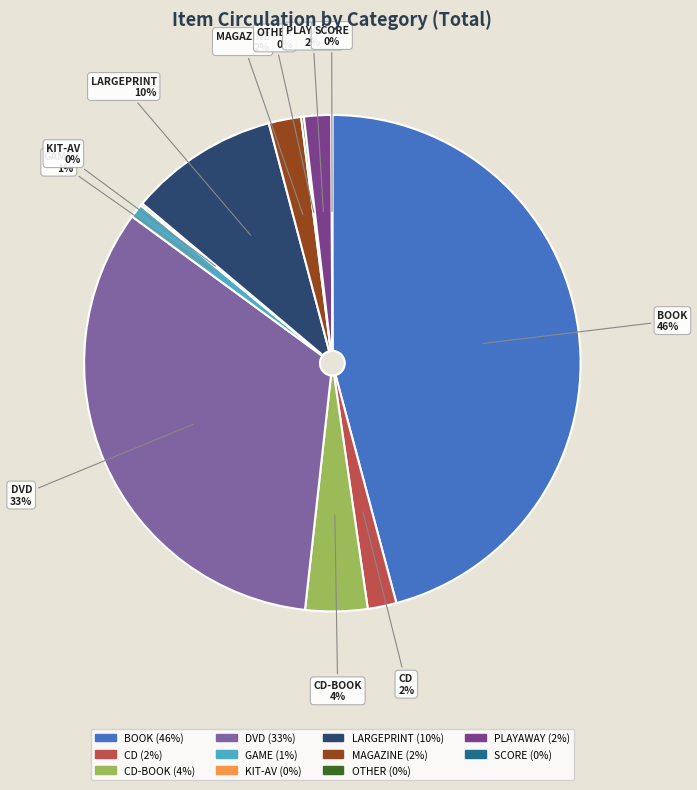

What percentage is the CD slice, to the nearest percent?

2%